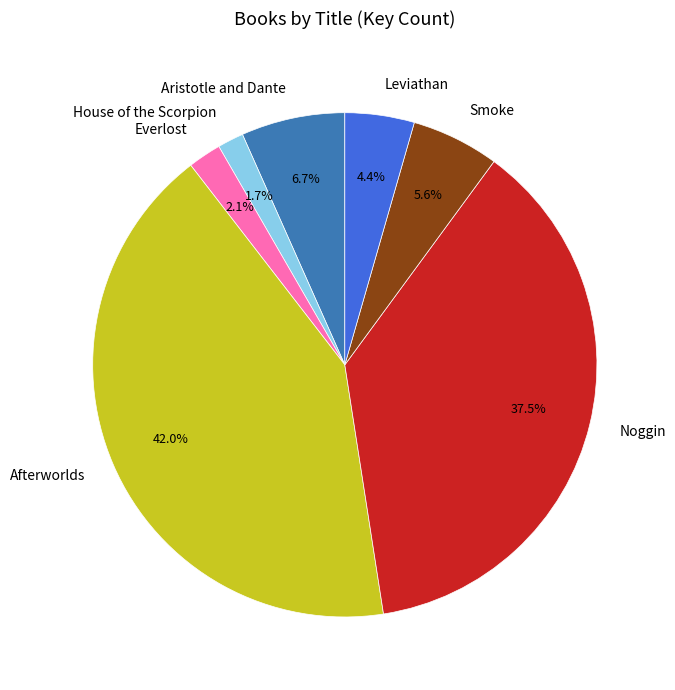

What is the largest slice in the pie chart?

Afterworlds